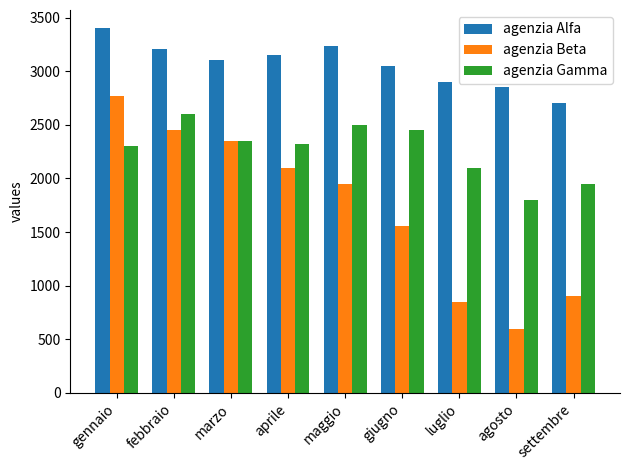

Reading left to right, list all the values displayed in this chart.

agenzia Alfa: 3400	3210	3100	3150	3230	3050	2900	2850	2700
agenzia Beta: 2770	2450	2345	2100	1950	1560	850	600	900
agenzia Gamma: 2300	2600	2345	2320	2500	2450	2100	1800	1950